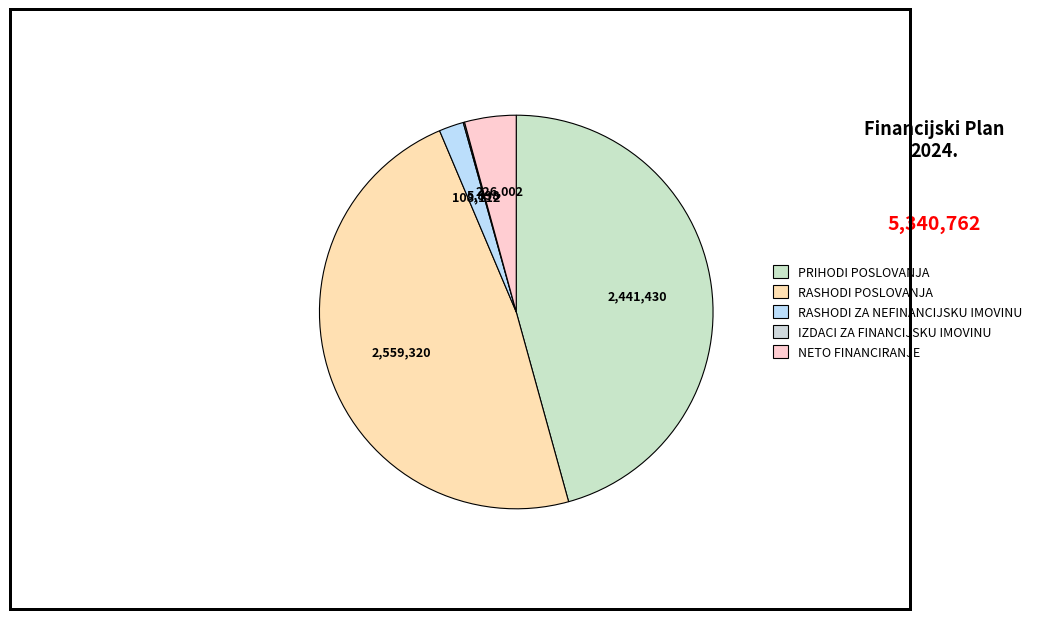

Is NETO FINANCIRANJE the majority of the pie?

No